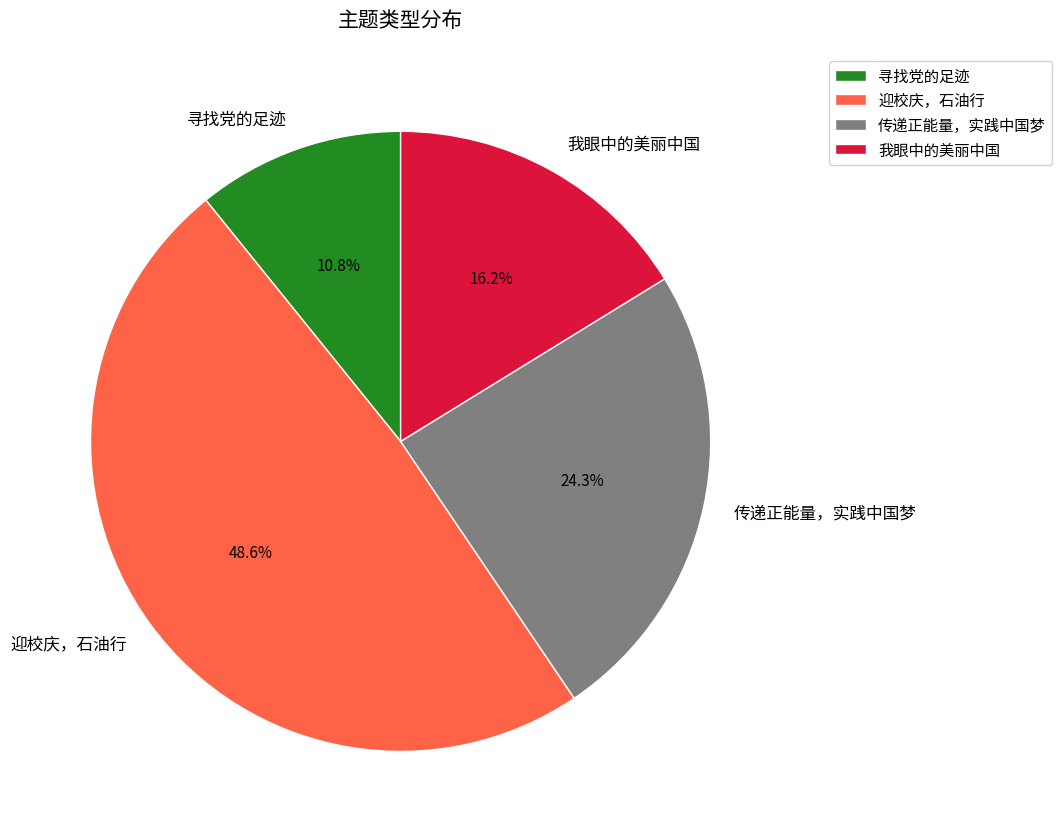

The 寻找党的足迹 slice represents 11% of the pie. True or false?

True